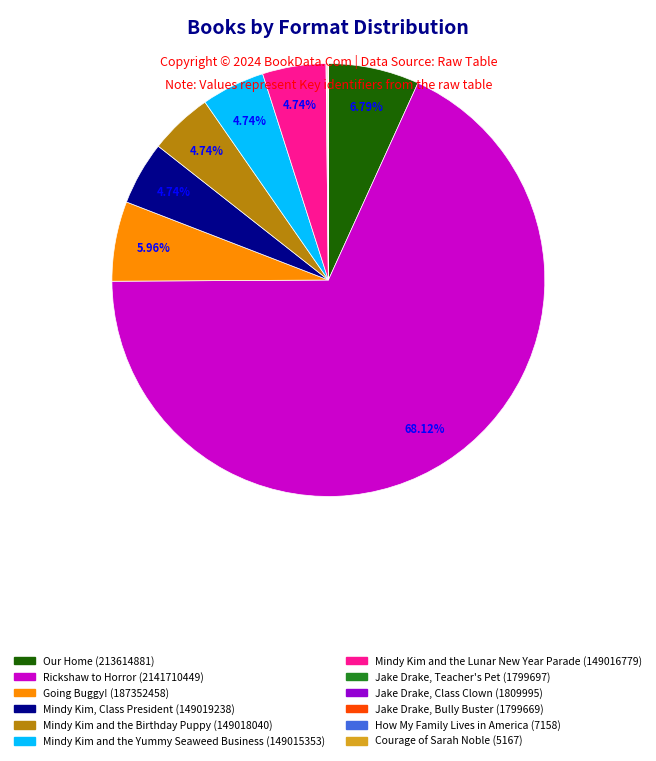

What is the largest slice in the pie chart?

Rickshaw to Horror